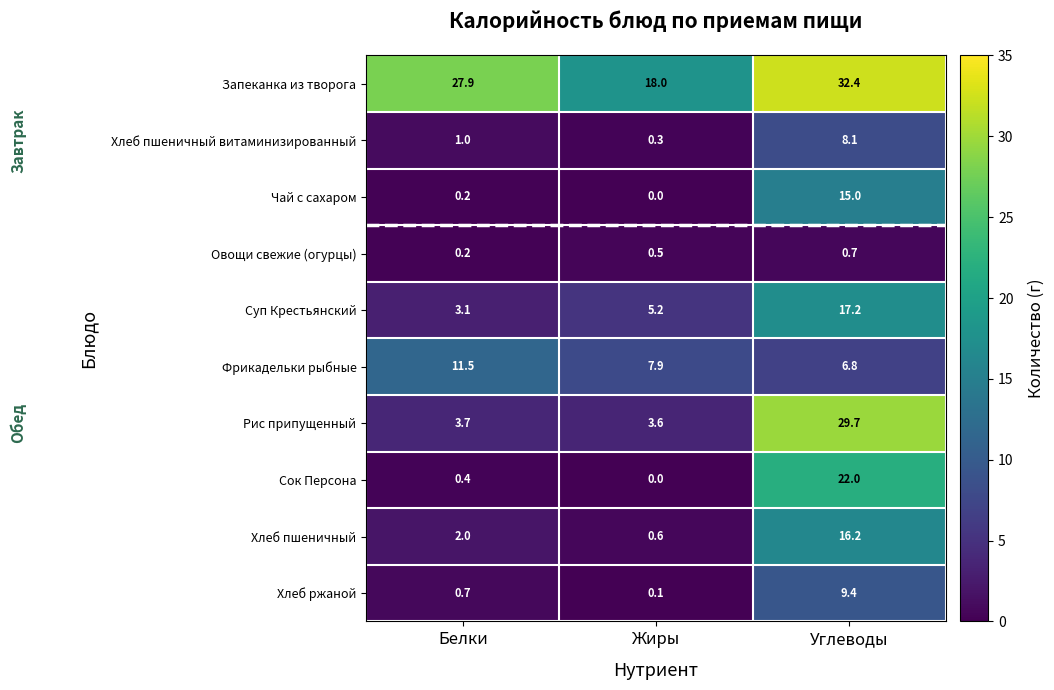

The Овощи свежие (огурцы) series shows 0.7 at Углеводы. True or false?

True